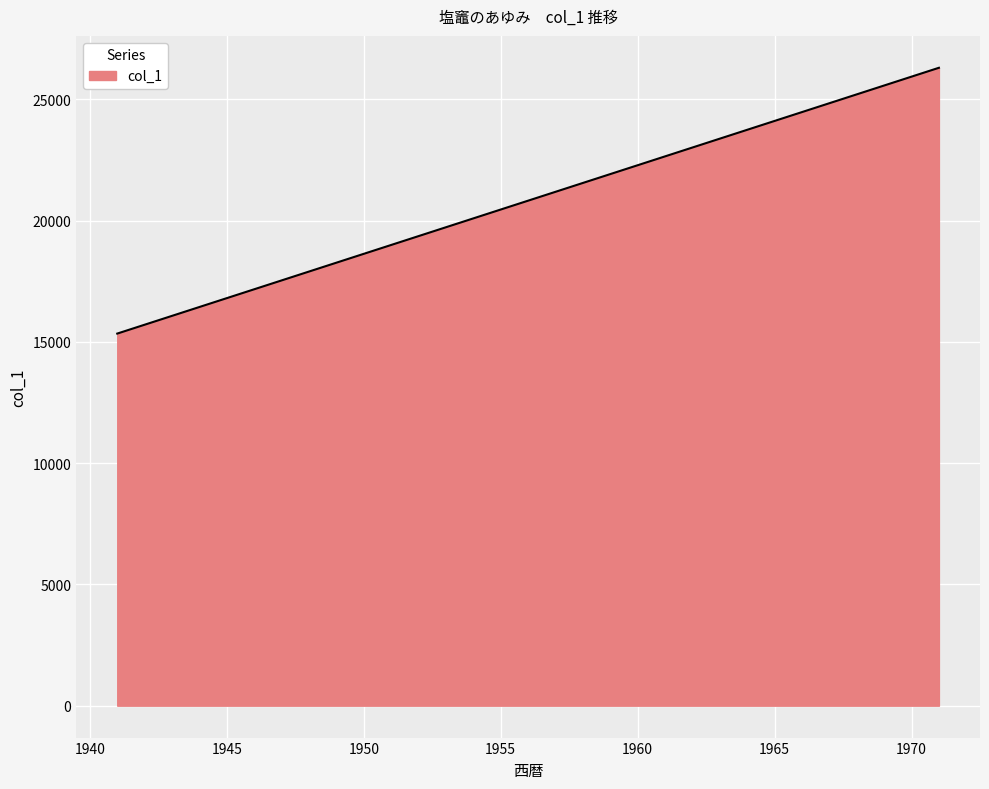

What is the minimum value shown in the chart?

15340.5